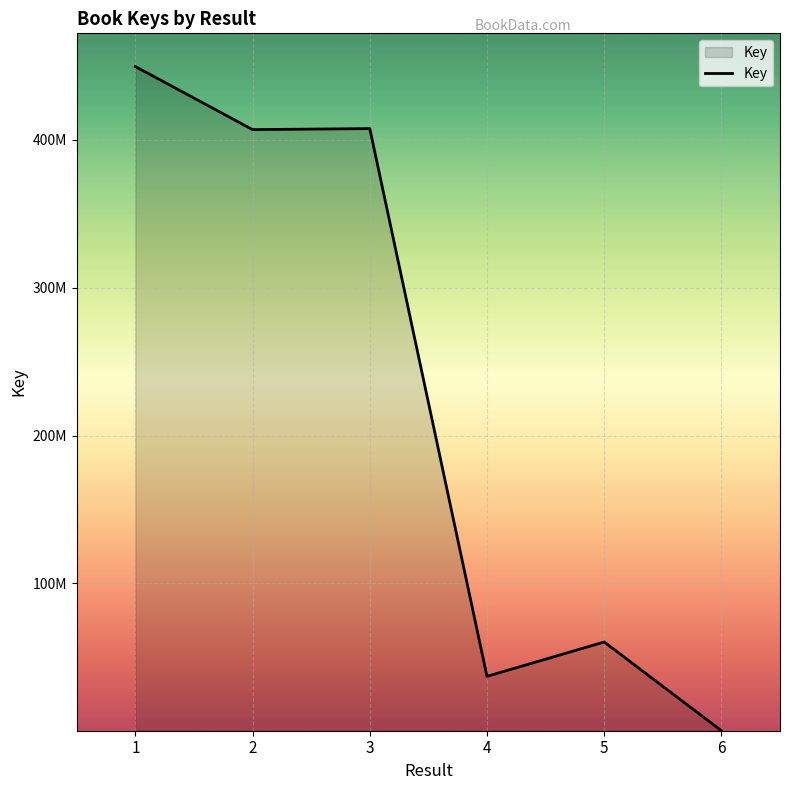

What is the value of the 3rd point from the left?

407622218